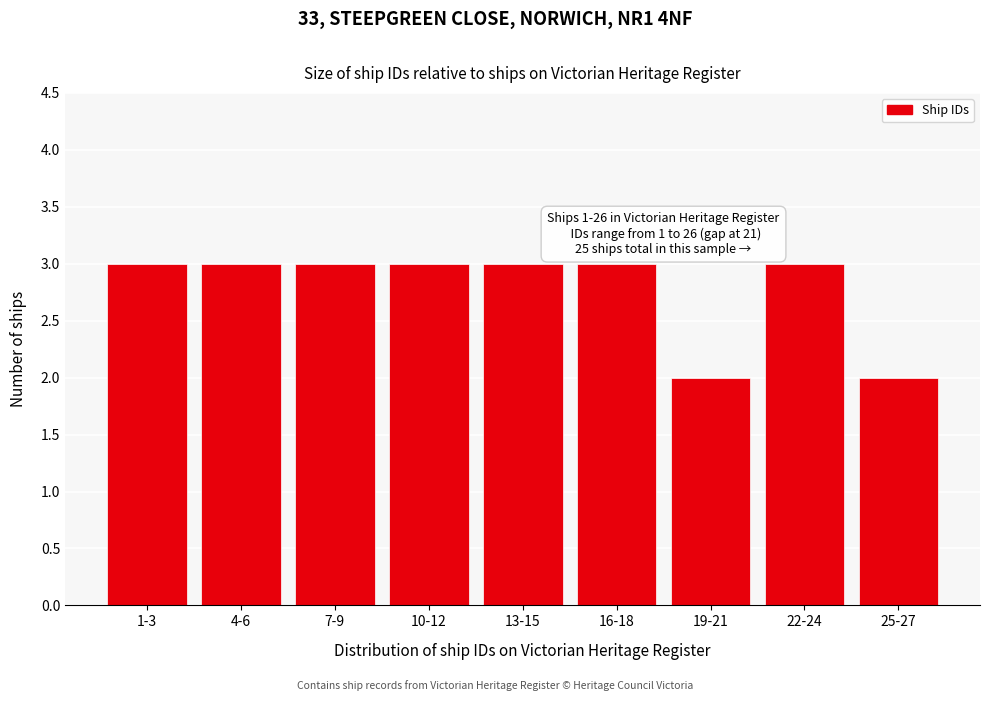

Reading left to right, extract all data points from this chart.

3	3	3	3	3	3	2	3	2